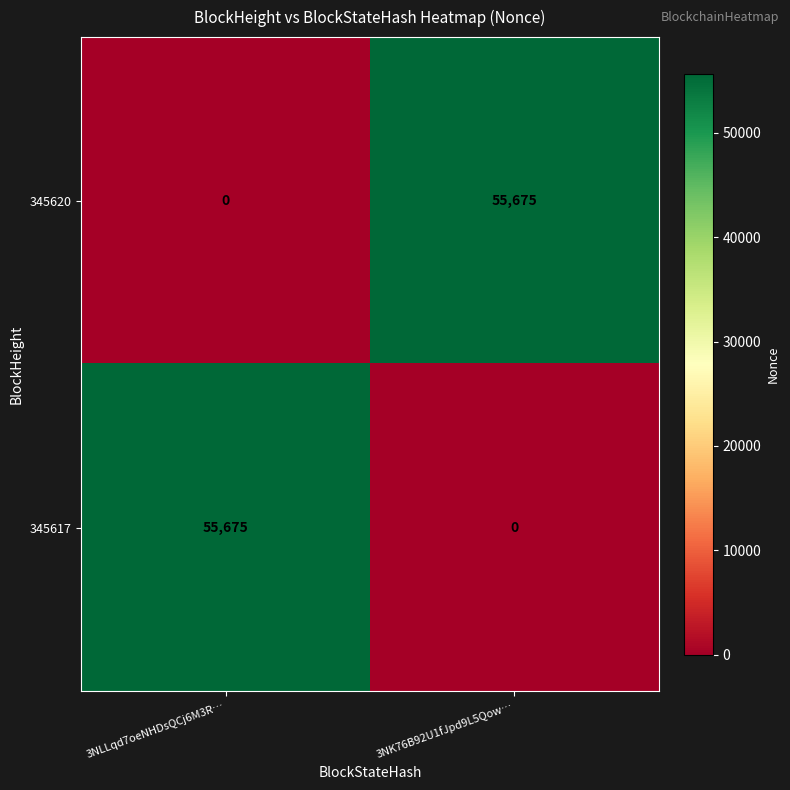

True or false: 345617 has a value of 82263 at 3NLLqd7oeNHDsQCj6M3R….

False